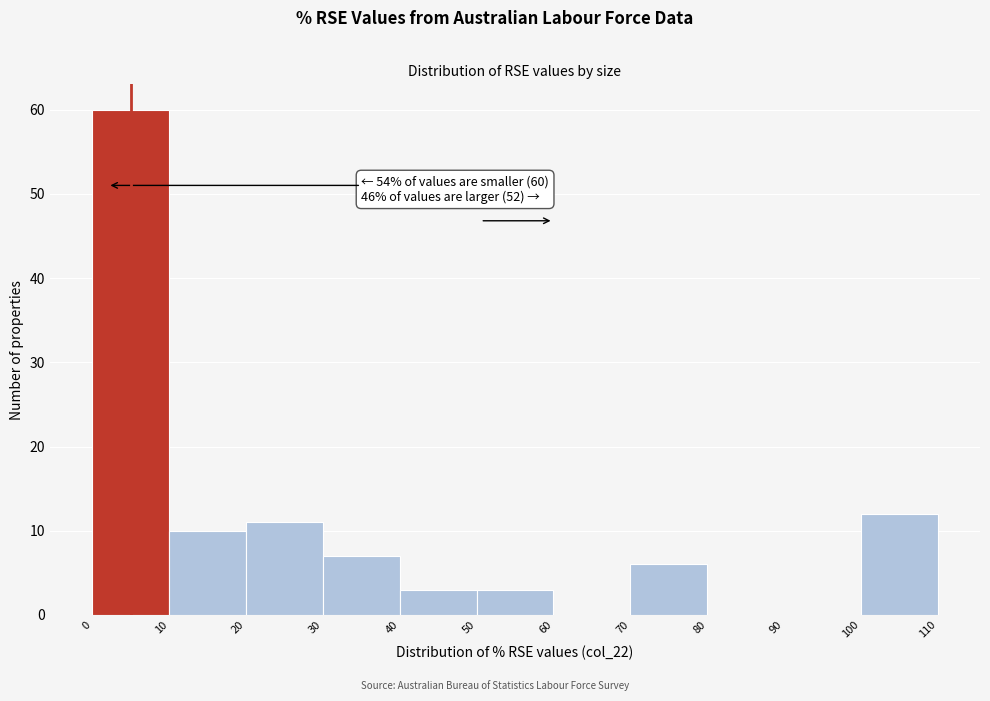

Which range on the x-axis has the tallest bar?

0 to 10